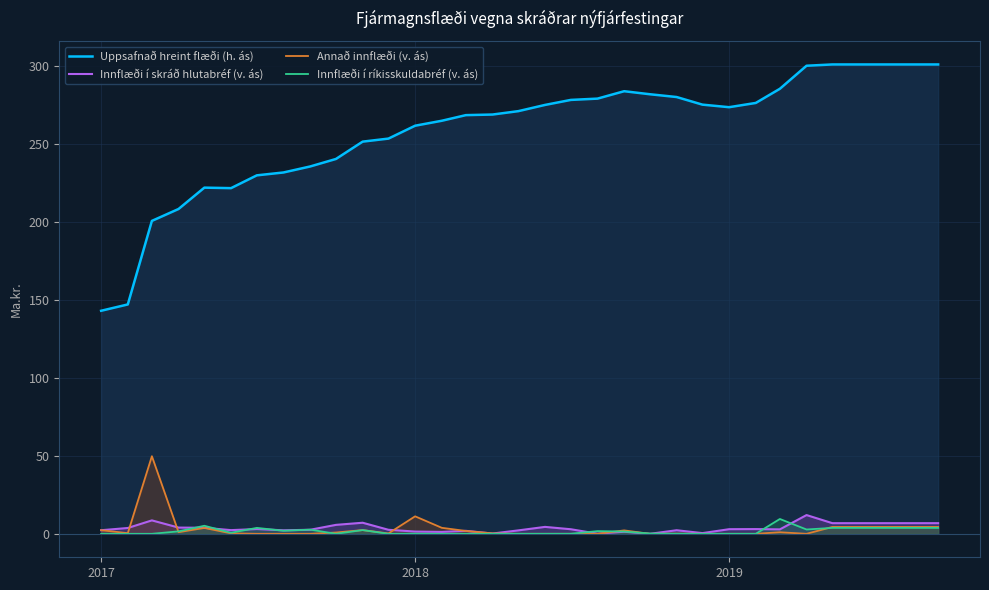

Count the number of categories in the chart.

33